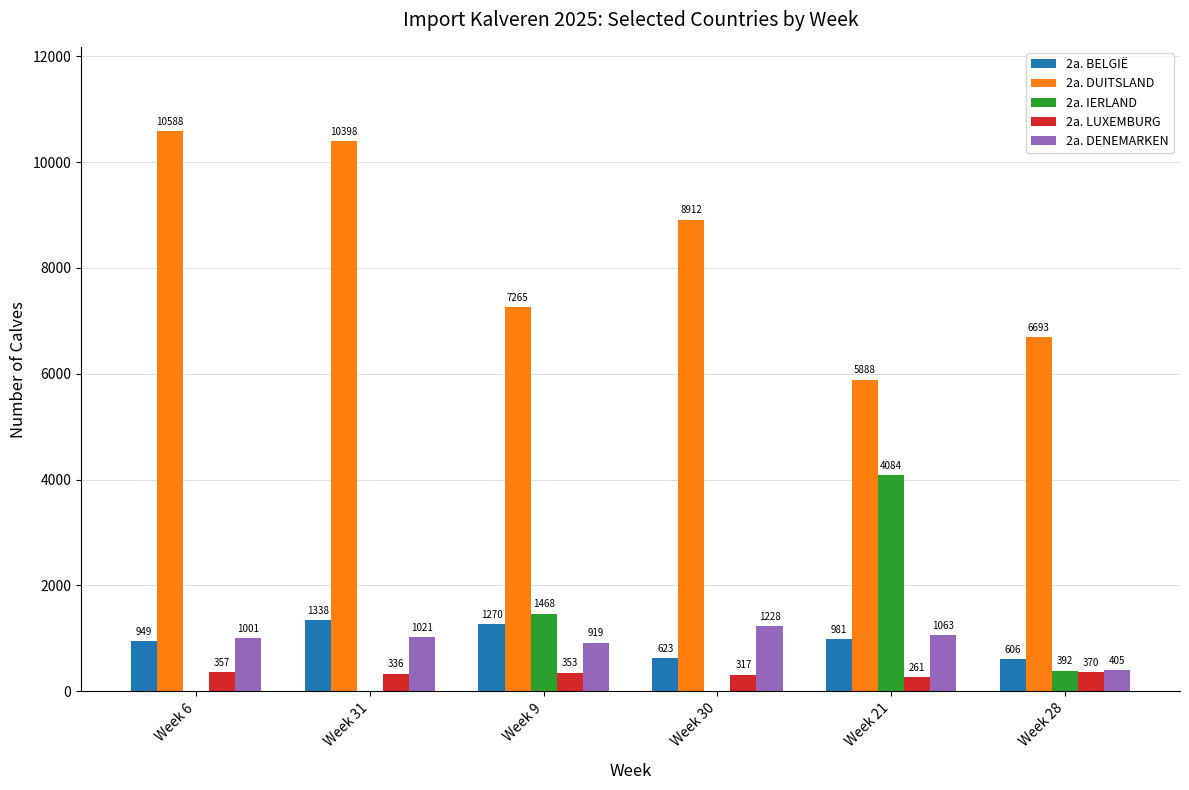

Reading left to right, what are all the values shown in this chart?

2a. BELGIË: Week 6=949	Week 31=1338	Week 9=1270	Week 30=623	Week 21=981	Week 28=606
2a. DUITSLAND: Week 6=10588	Week 31=10398	Week 9=7265	Week 30=8912	Week 21=5888	Week 28=6693
2a. IERLAND: Week 6=0	Week 31=0	Week 9=1468	Week 30=0	Week 21=4084	Week 28=392
2a. LUXEMBURG: Week 6=357	Week 31=336	Week 9=353	Week 30=317	Week 21=261	Week 28=370
2a. DENEMARKEN: Week 6=1001	Week 31=1021	Week 9=919	Week 30=1228	Week 21=1063	Week 28=405